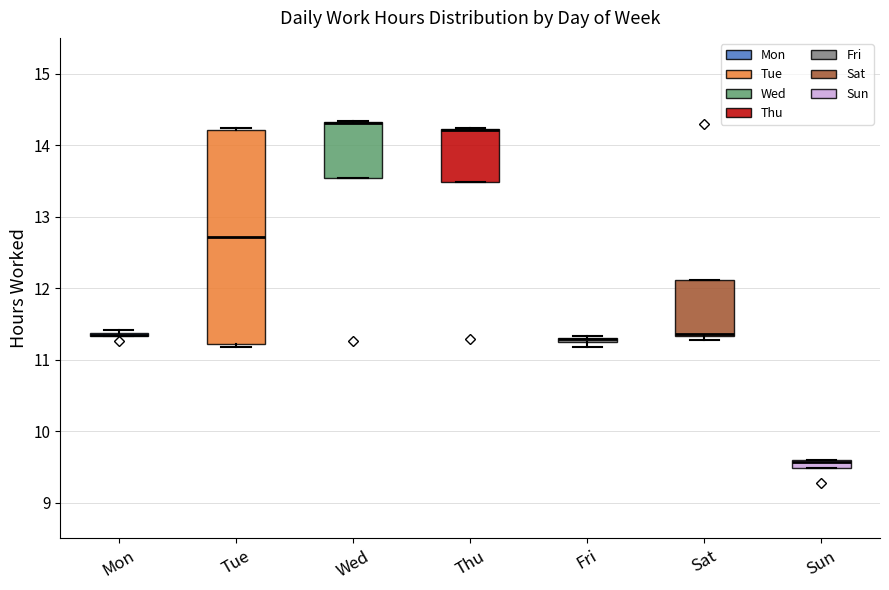

Which box is the tallest, from its lower edge to its upper edge?

Tue